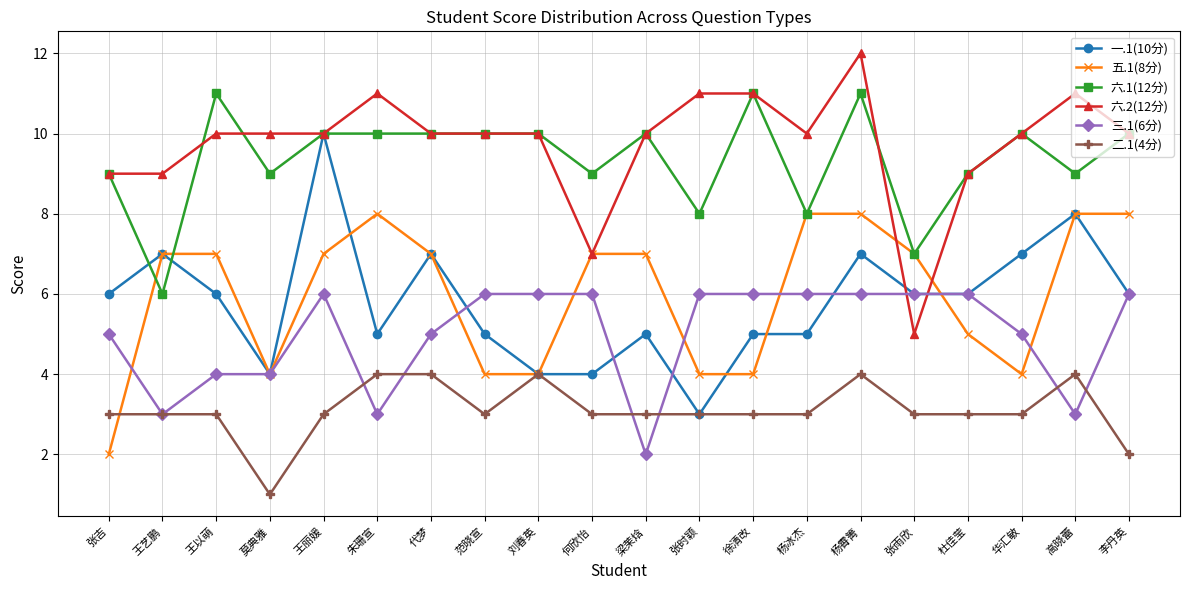

Does the chart display data point markers on the line(s)?

Yes